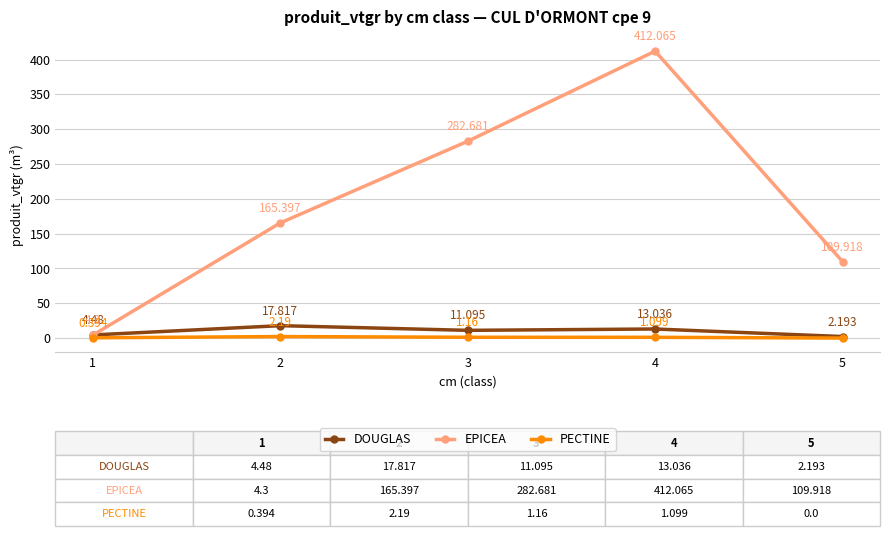

How many lines are shown in the chart?

3